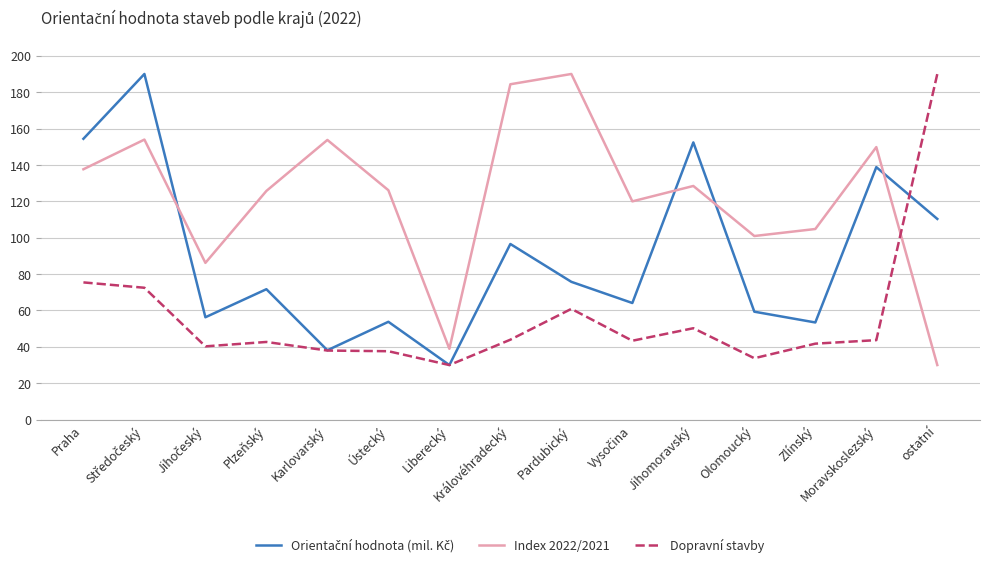

What is the difference between the highest and lowest values at Praha?

78.9